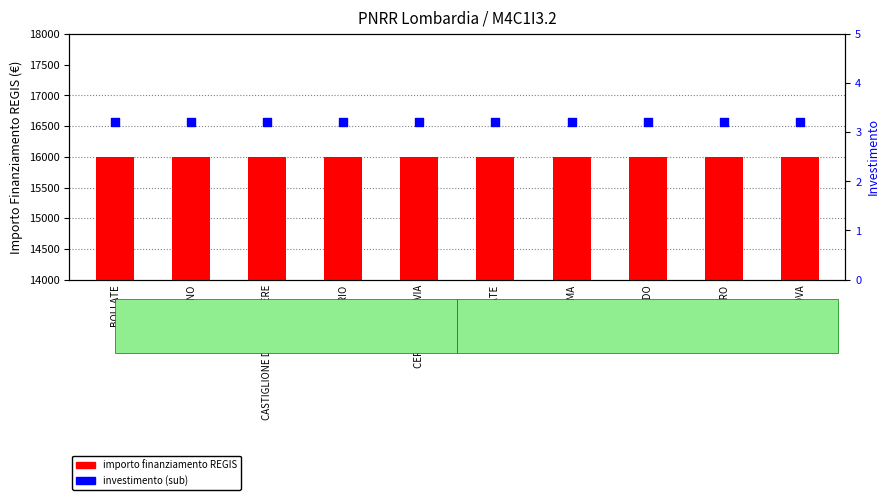

Which series reaches the minimum Y coordinate?

investimento (sub)